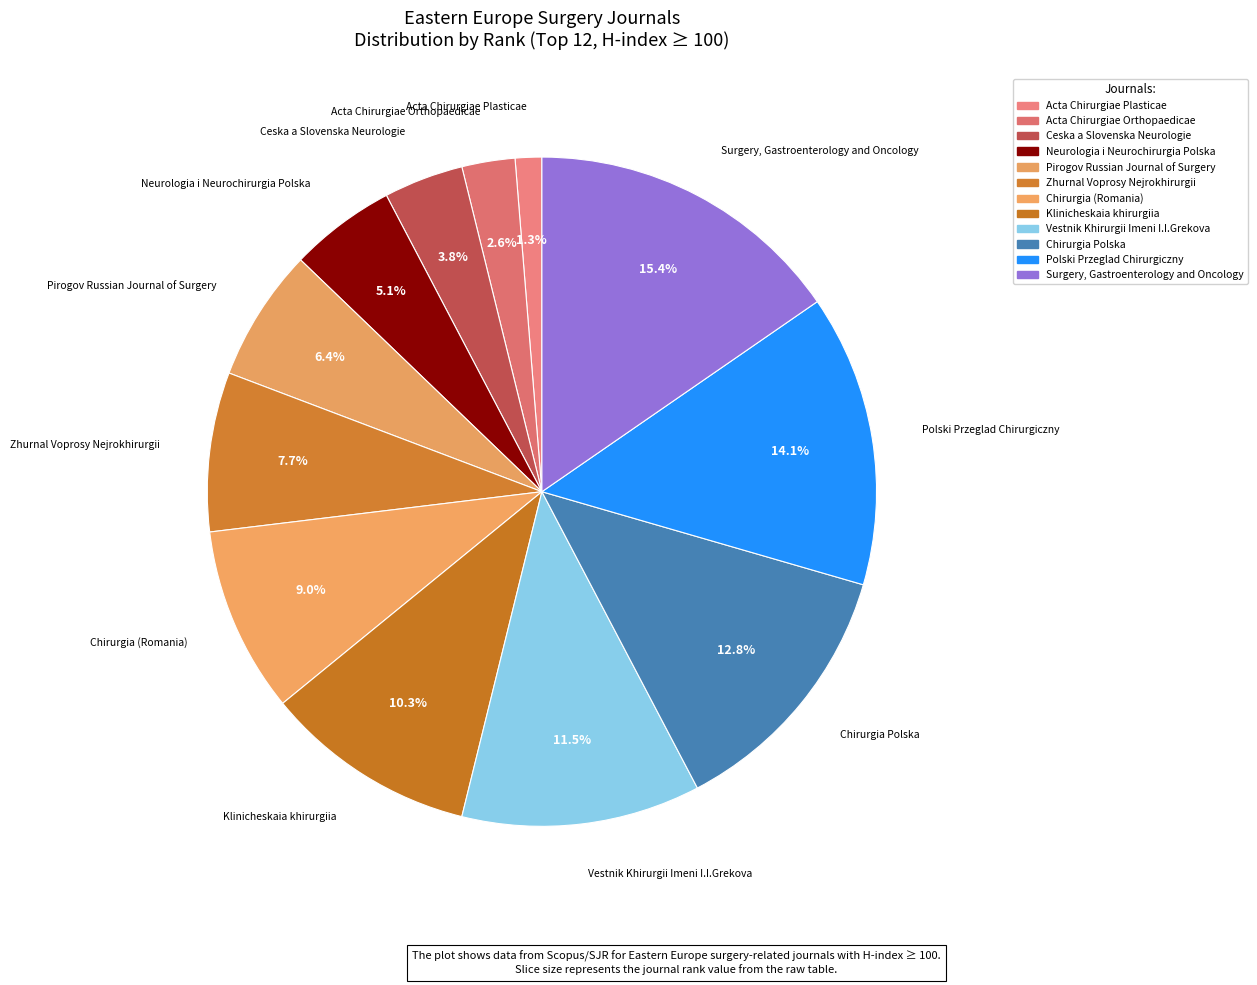

Rank the categories by value from lowest to highest.

Acta Chirurgiae Plasticae, Acta Chirurgiae Orthopaedicae, Ceska a Slovenska Neurologie, Neurologia i Neurochirurgia Polska, Pirogov Russian Journal of Surgery, Zhurnal Voprosy Nejrokhirurgii, Chirurgia (Romania), Klinicheskaia khirurgiia, Vestnik Khirurgii Imeni I.I.Grekova, Chirurgia Polska, Polski Przeglad Chirurgiczny, Surgery, Gastroenterology and Oncology